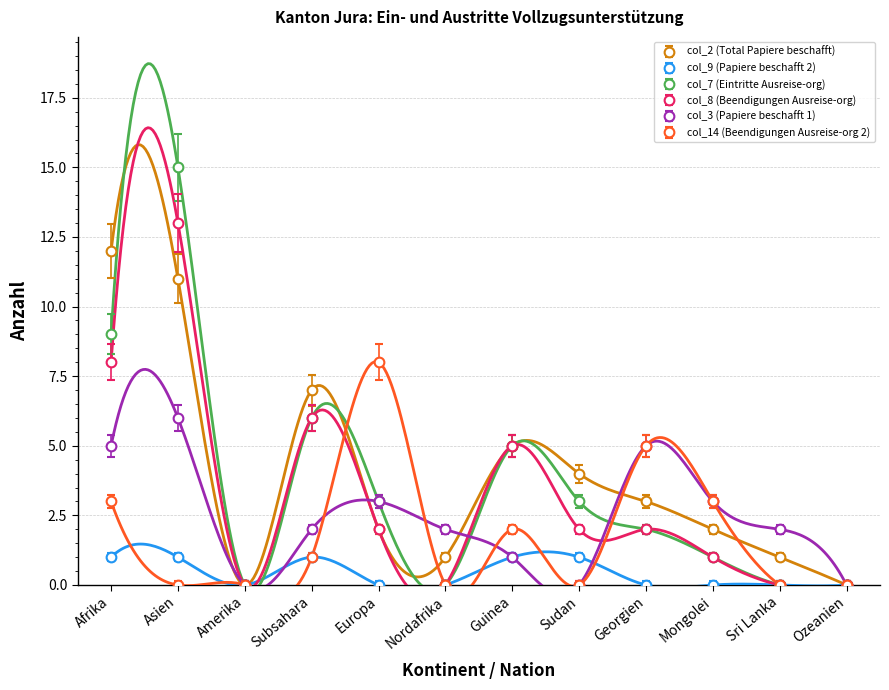

What is the average value of the col_14 (Beendigungen Ausreise-org 2) series?

2